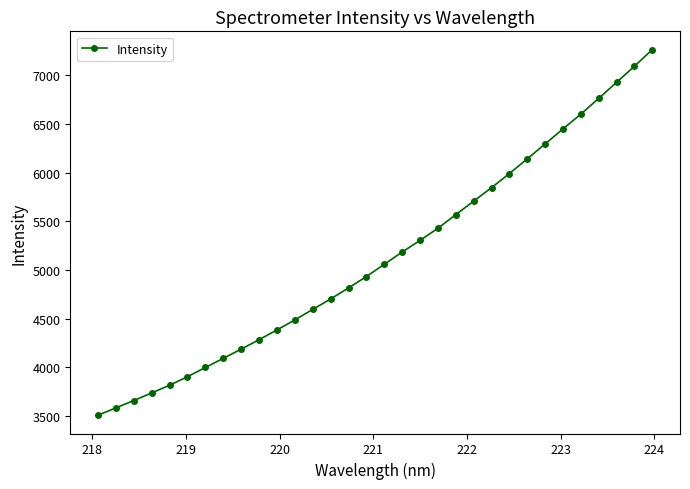

Does the chart have visible grid lines?

No